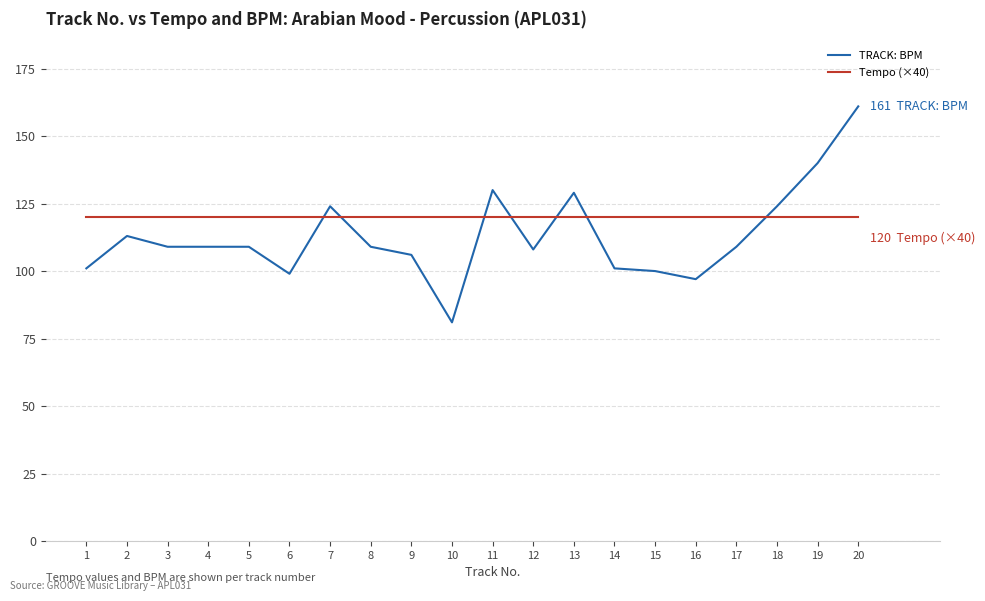

Which category has the lowest value in the TRACK: BPM series?

10